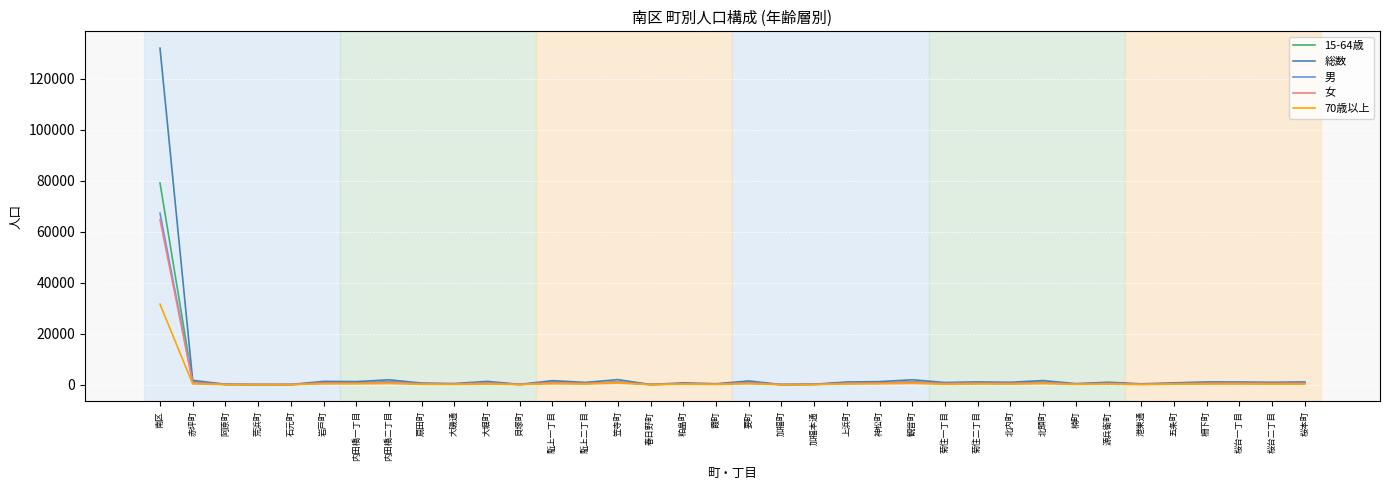

How many values in the 70歳以上 series are below 199?

17